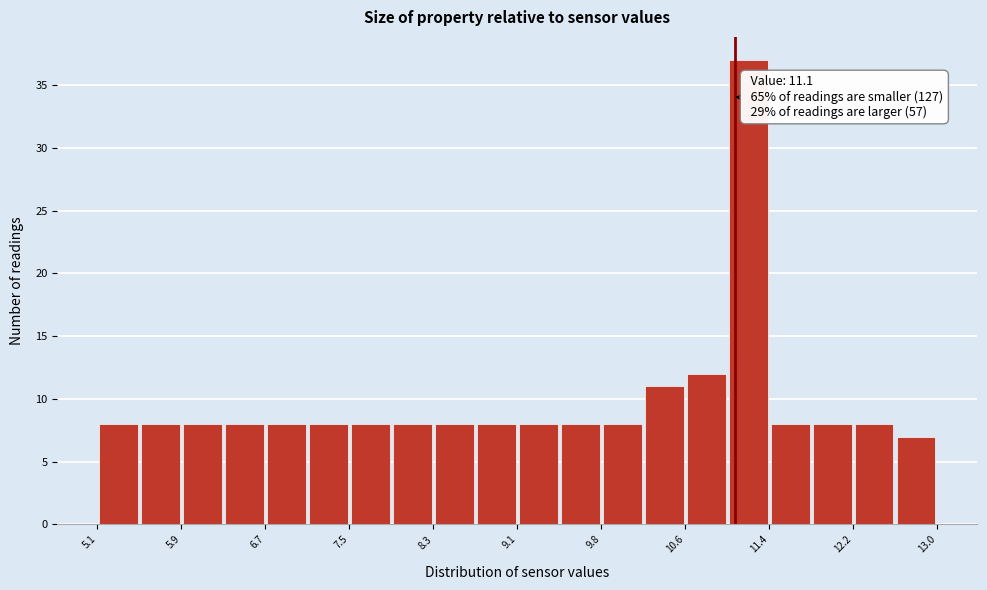

Around what value on the x-axis is the tallest bar? Give the approximate position of its centre, as read against the axis.

11.2